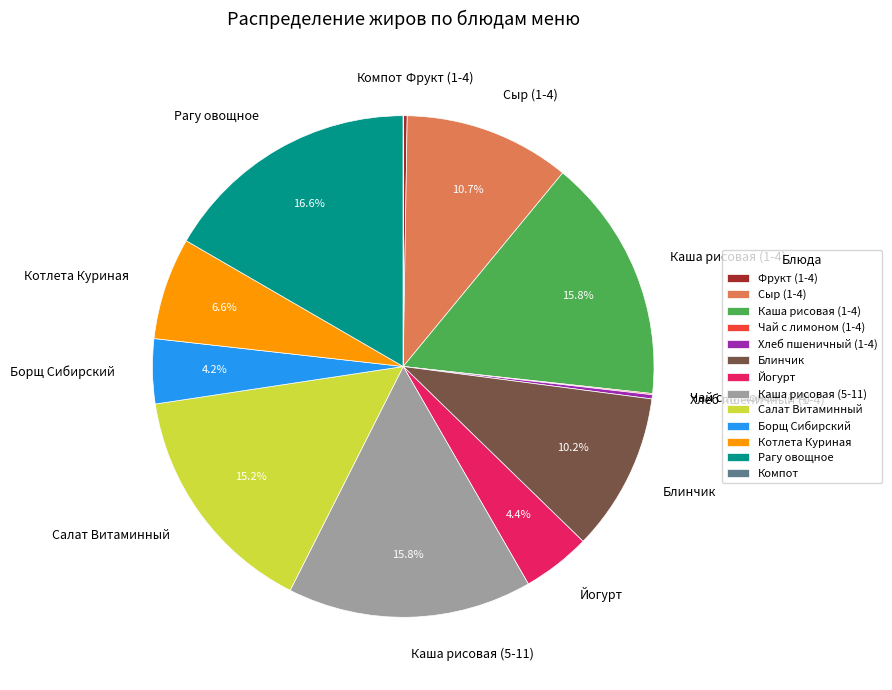

To the nearest percent, what is the average slice percentage?

8%